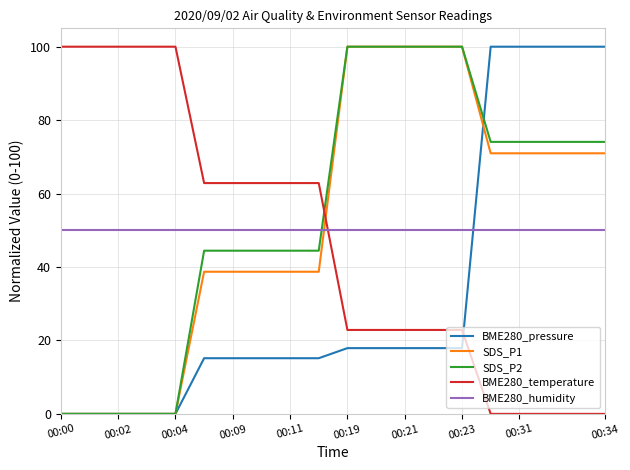

Which series ends up on top after the final intersection of BME280_temperature and BME280_pressure?

BME280_pressure